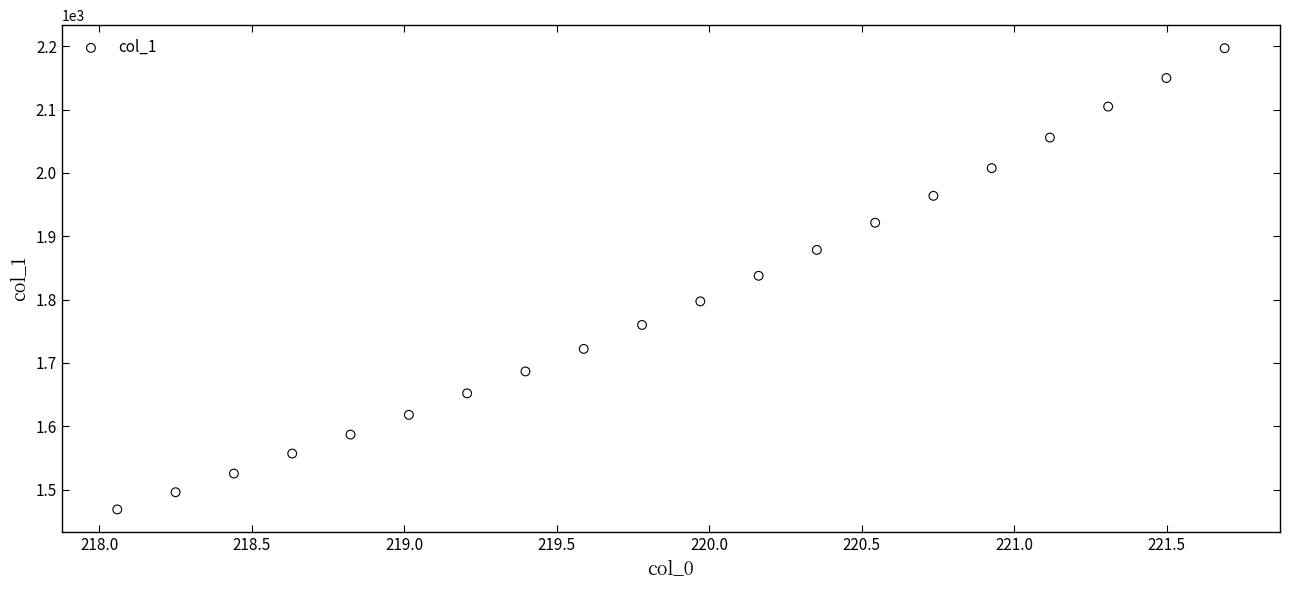

What is the range of Y values (max minus min)?

728.1